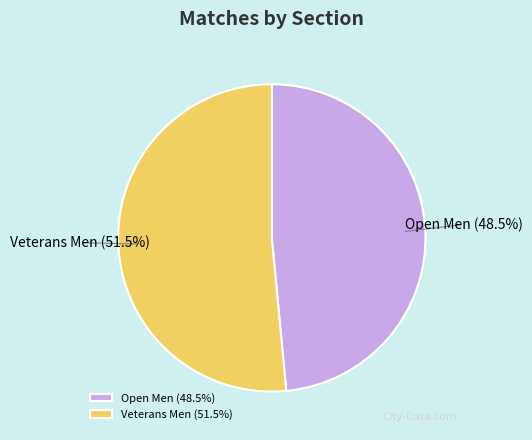

What percentage do Veterans Men and Open Men together represent?

100.0%